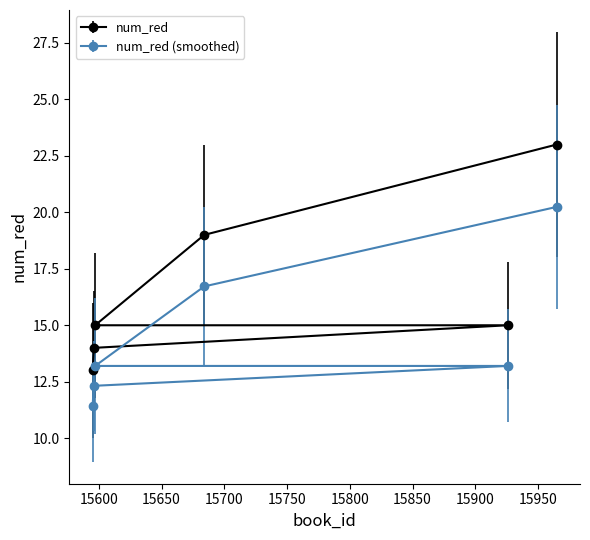

Which has a higher value, 15597 or 15965?

15965